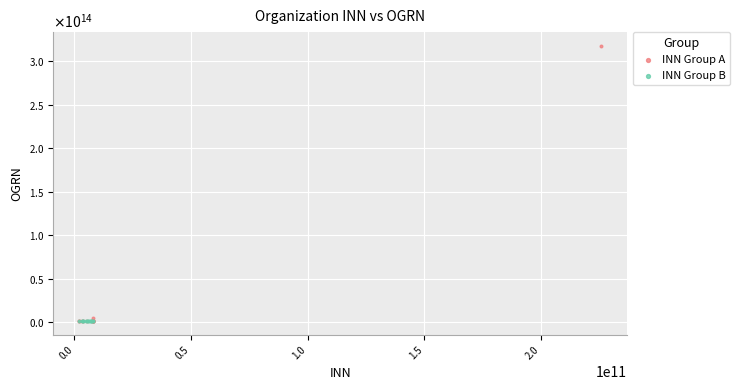

Which series contains the highest Y value?

INN Group A